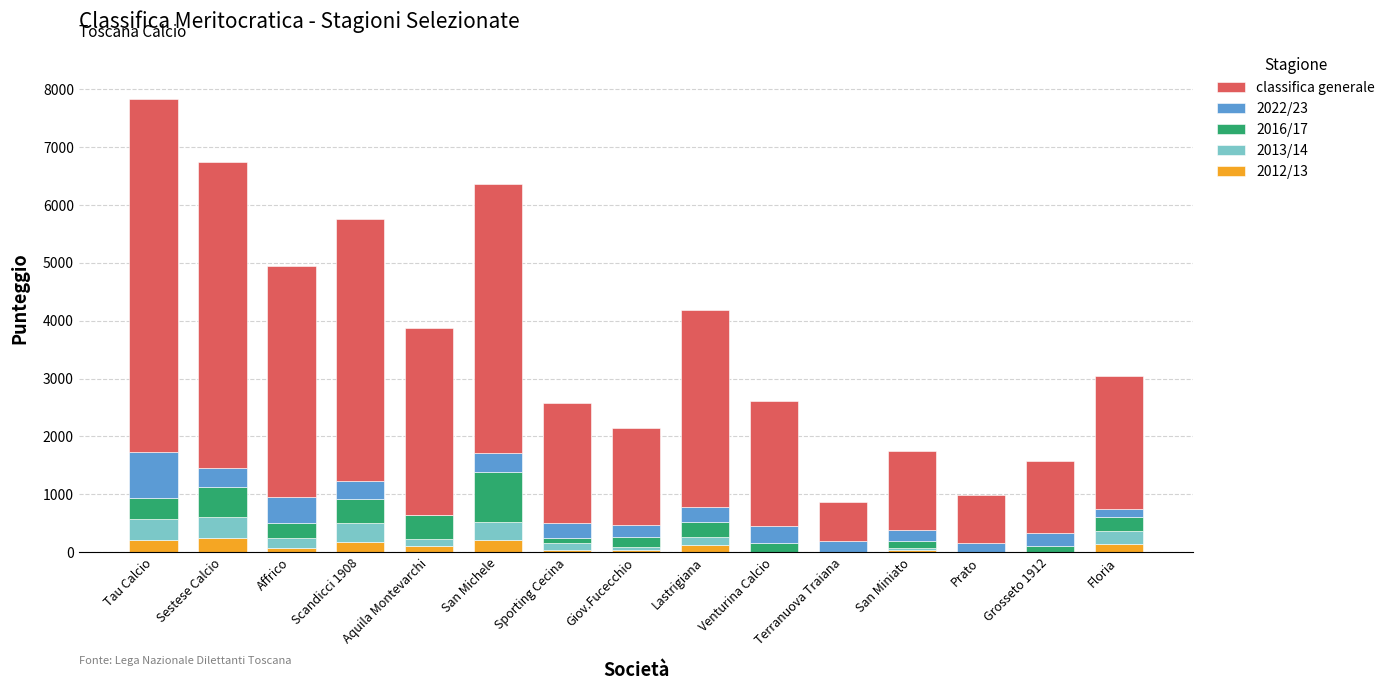

What is the sum of all 2012/13 values?

1390.0